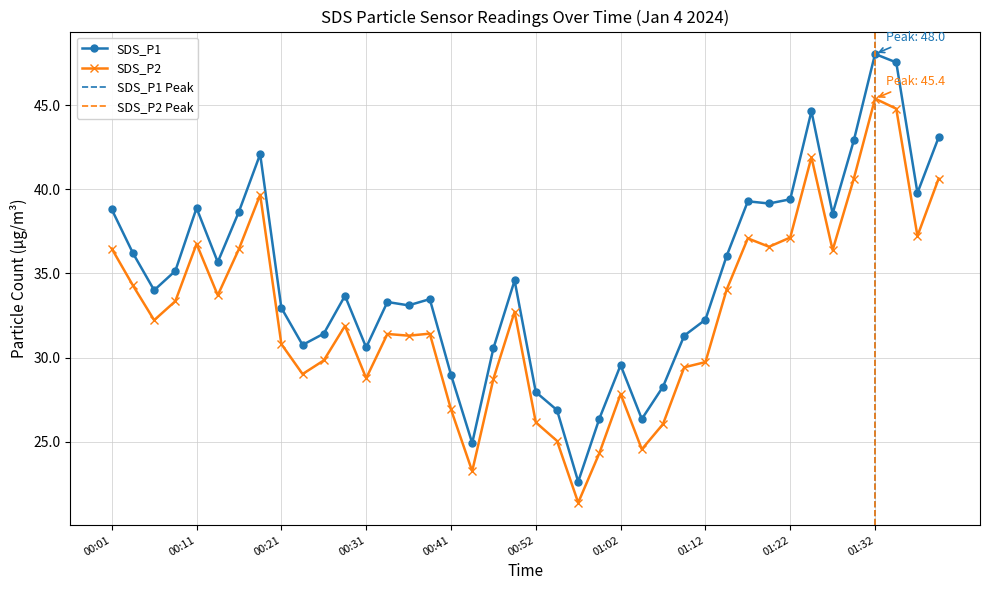

What position from the left is 01:32?

37